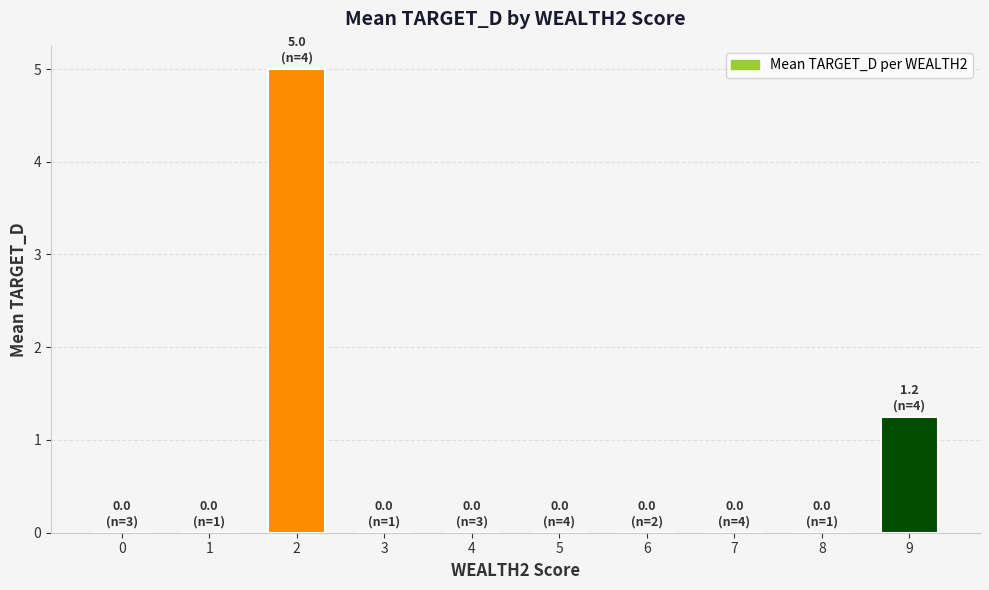

The chart shows a value of 0.0 at 5. True or false?

True